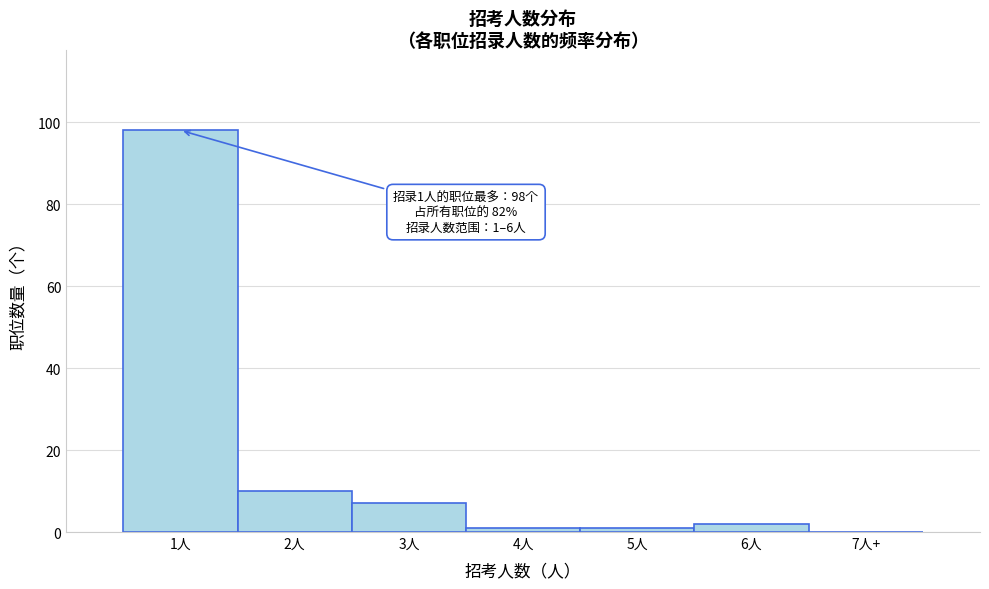

Reading left to right, transcribe all the data shown in this chart.

1人=98	2人=10	3人=7	4人=1	5人=1	6人=2	7人+=0